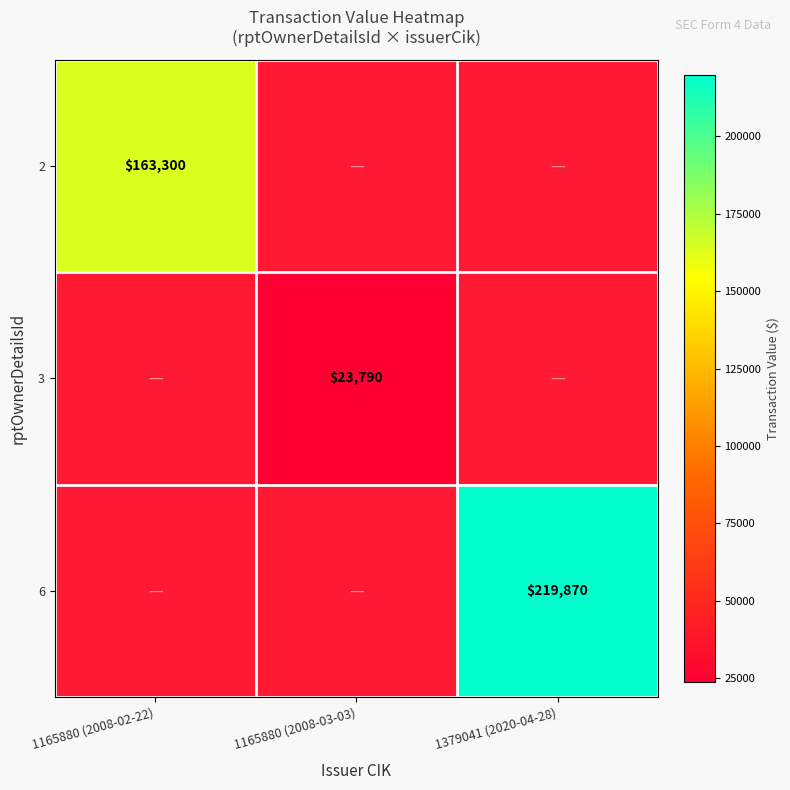

True or false: 3 has a value of 7208 at 1165880 (2008-03-03).

False